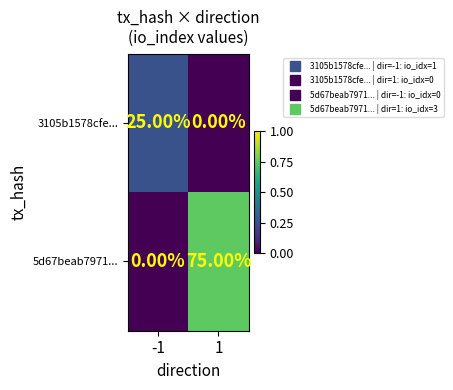

At how many categories does at least one series exceed 0?

2